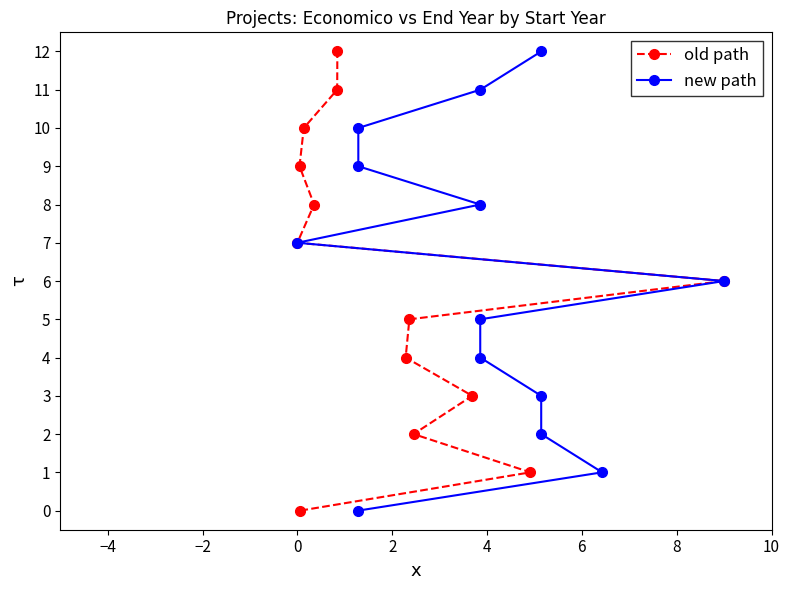

What is the maximum value for old path?

12